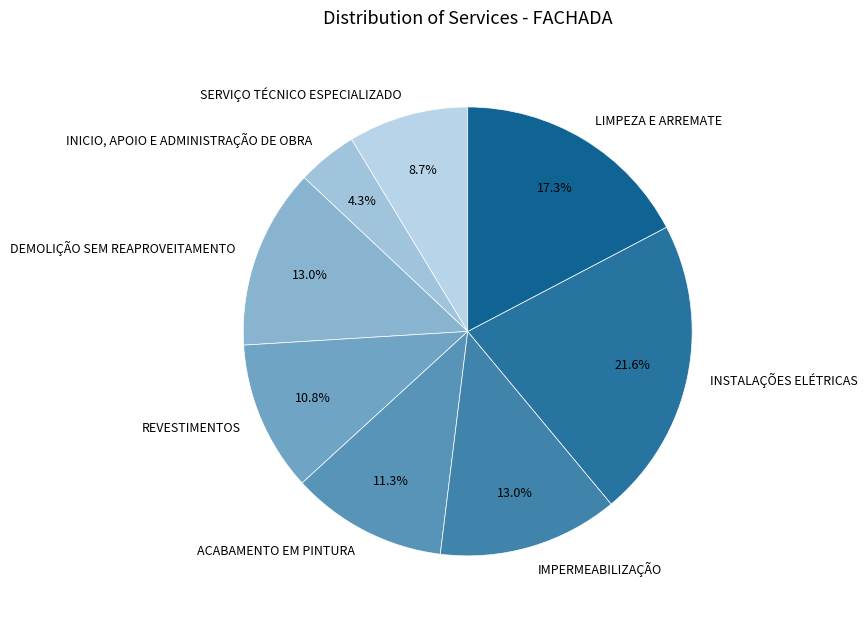

Which category has the smallest portion of the pie?

INICIO, APOIO E ADMINISTRAÇÃO DE OBRA